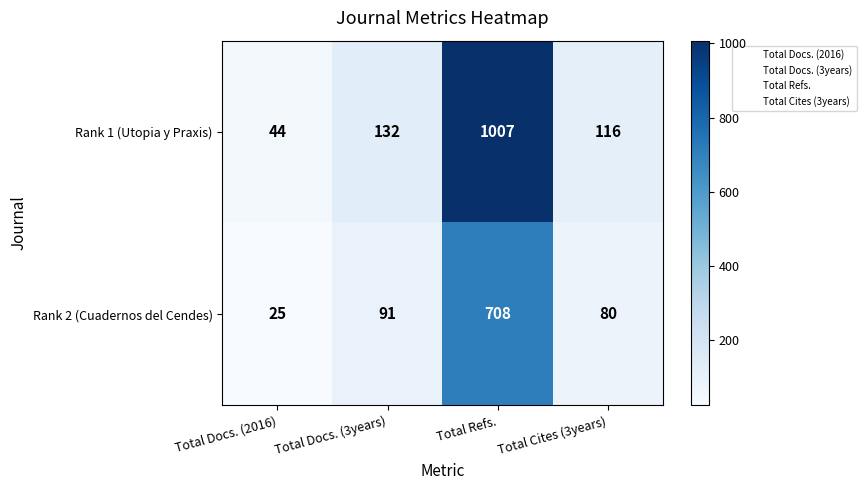

What is the sum of all Rank 2 (Cuadernos del Cendes) values?

904